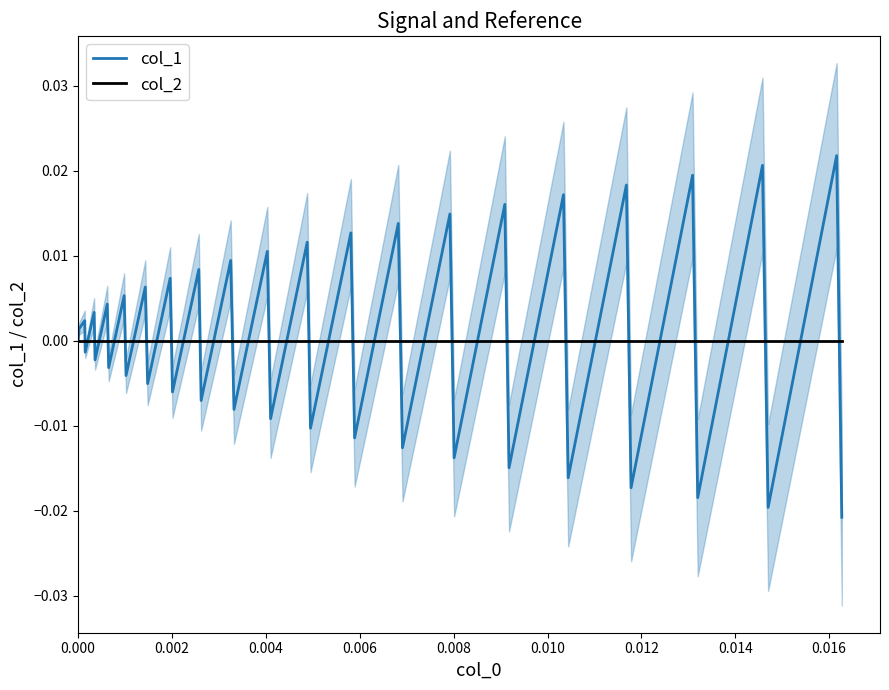

How many times do col_2 and col_1 cross each other?

37